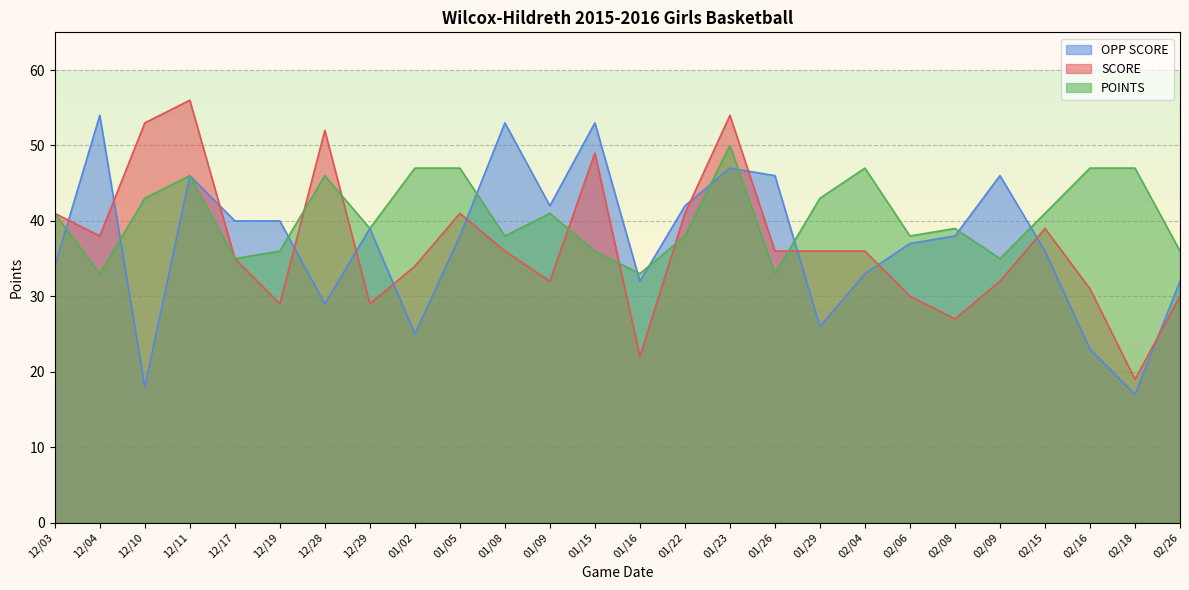

What are all the series names shown in the legend?

OPP SCORE, SCORE, POINTS